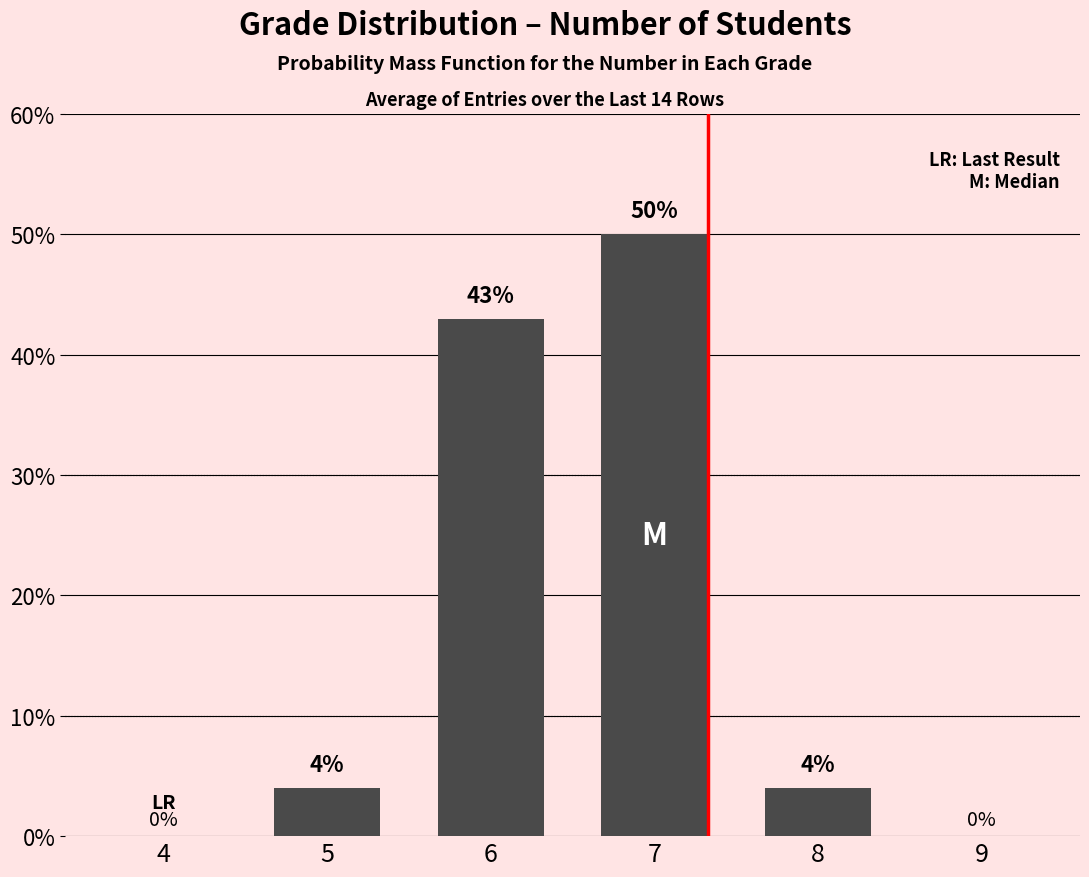

Reading left to right, list all the values displayed in this chart.

4=0	5=4	6=43	7=50	8=4	9=0